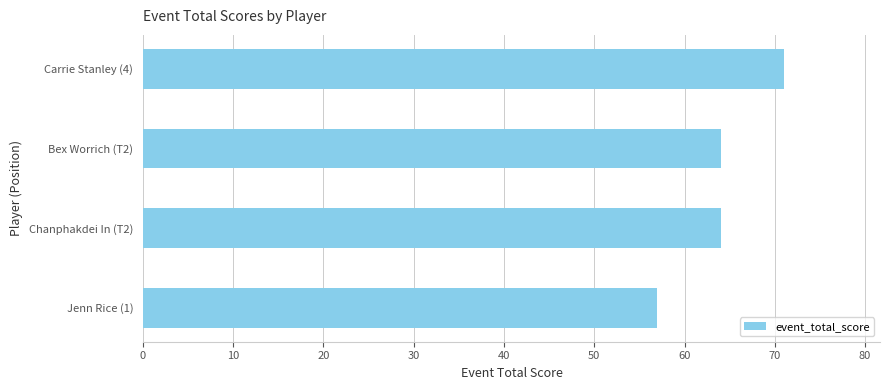

The chart shows a value of 71 at Carrie Stanley (4). True or false?

True